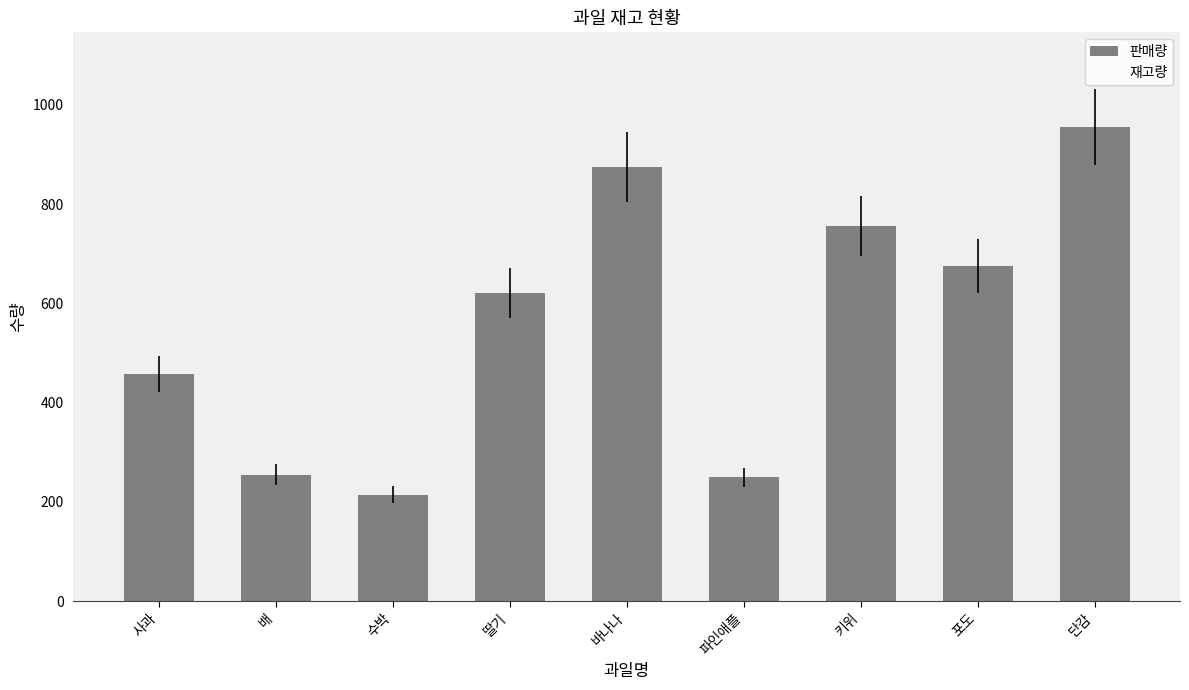

Between 바나나 and 포도, which is larger?

바나나